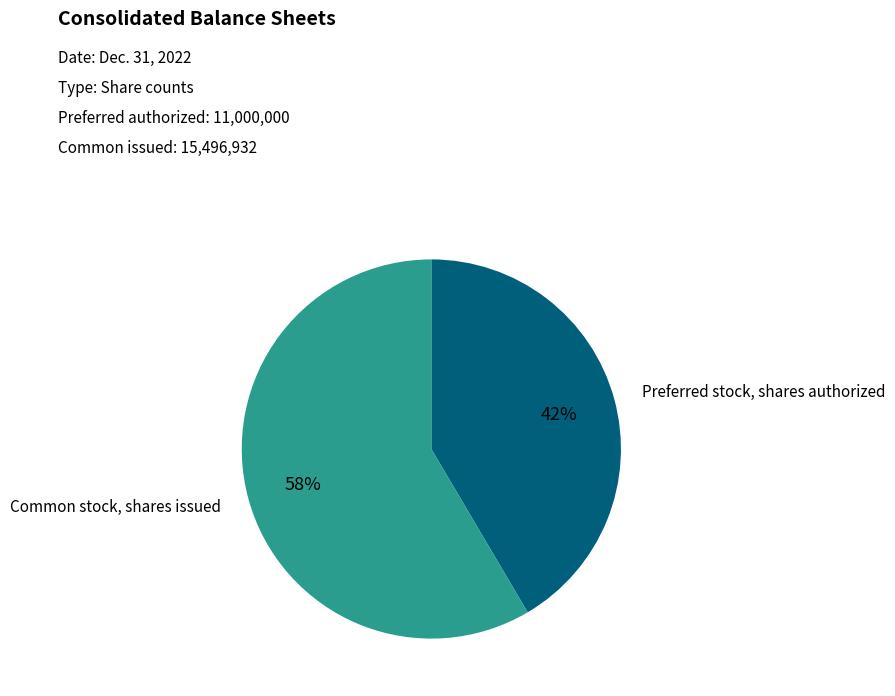

To the nearest percent, what is the average slice percentage?

50%